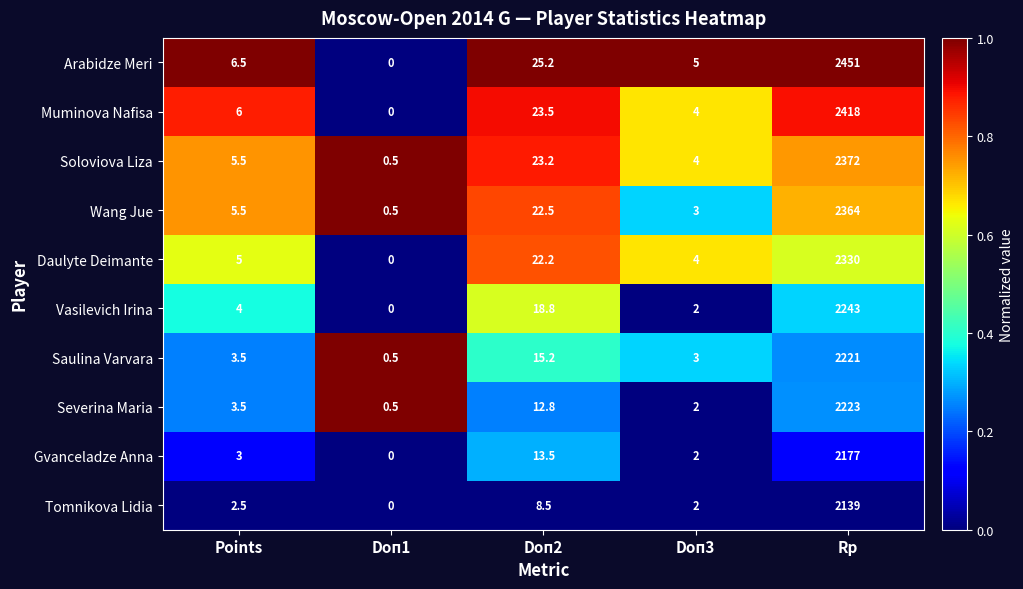

What is the sum of the Saulina Varvara values at Doп1 and Points?

4.0